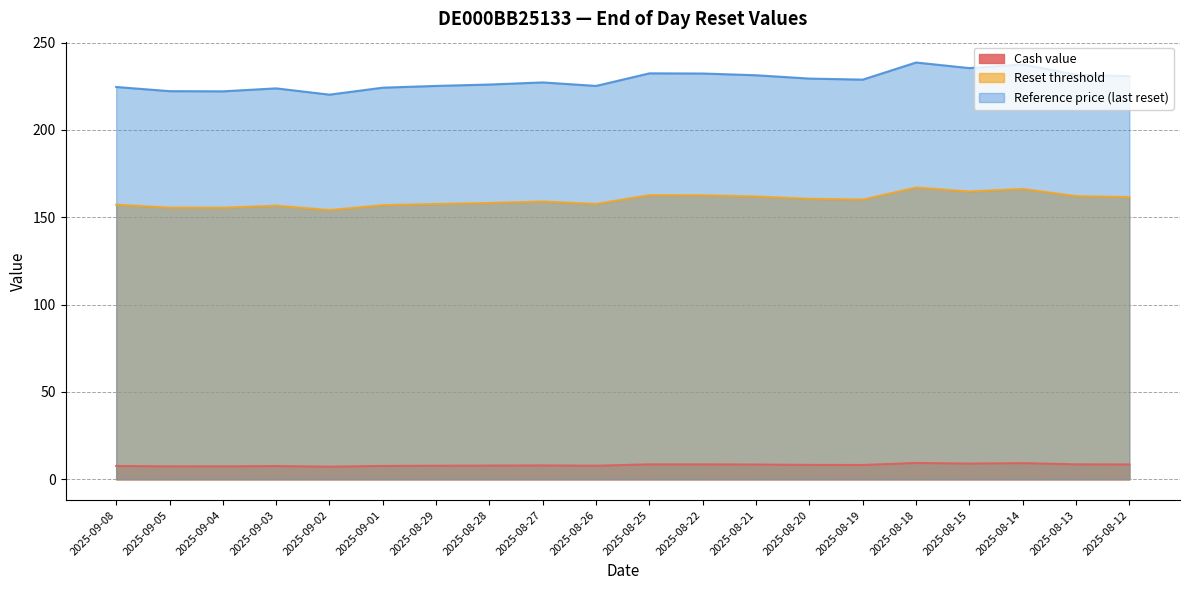

In Reference price (last reset), how many points are lower than both neighbors (excluding endpoints)?

5